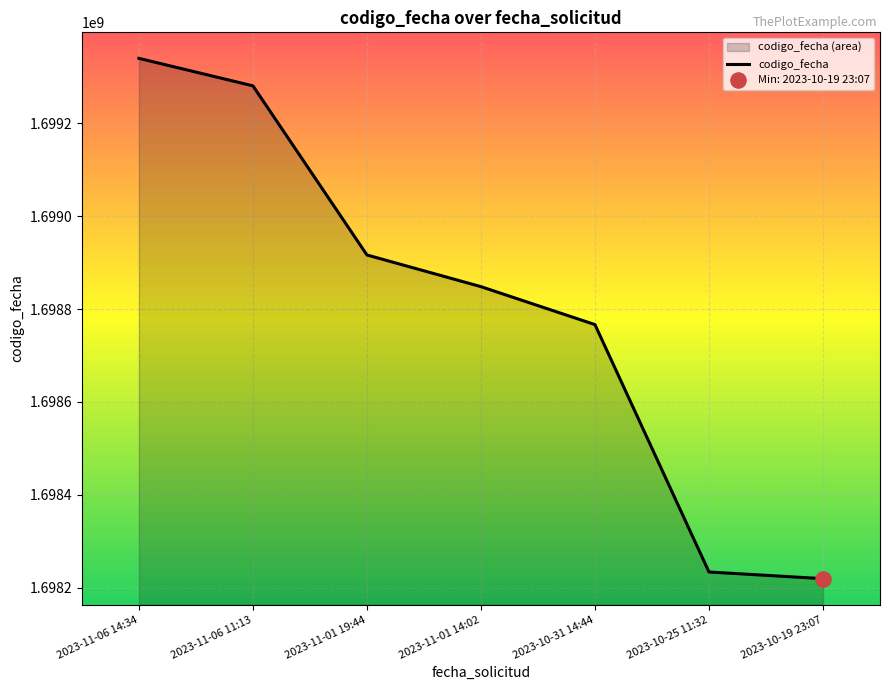

What is the change in value from 2023-11-01 14:02 to 2023-10-25 11:32?

-614158